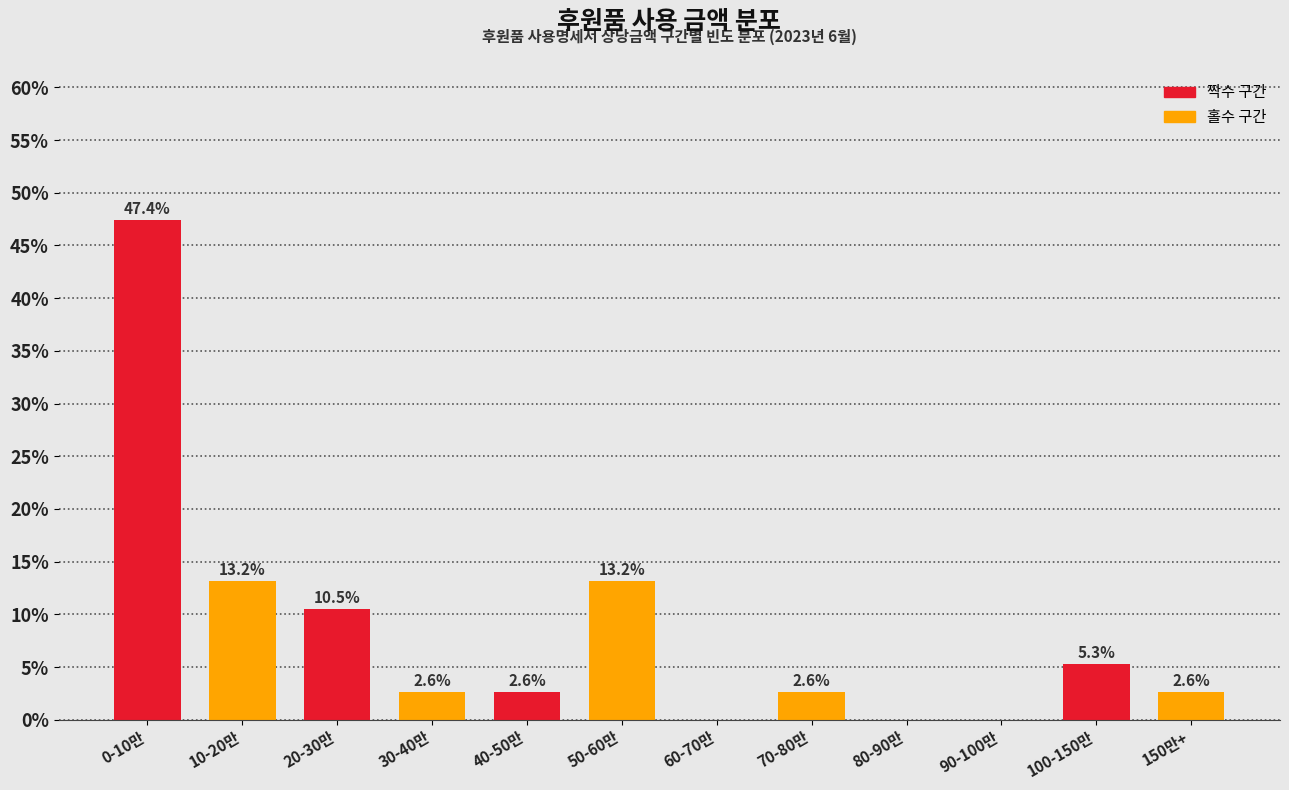

Reading left to right, what are all the values shown in this chart?

0-10만=47.4	10-20만=13.2	20-30만=10.5	30-40만=2.6	40-50만=2.6	50-60만=13.2	60-70만=0.0	70-80만=2.6	80-90만=0.0	90-100만=0.0	100-150만=5.3	150만+=2.6